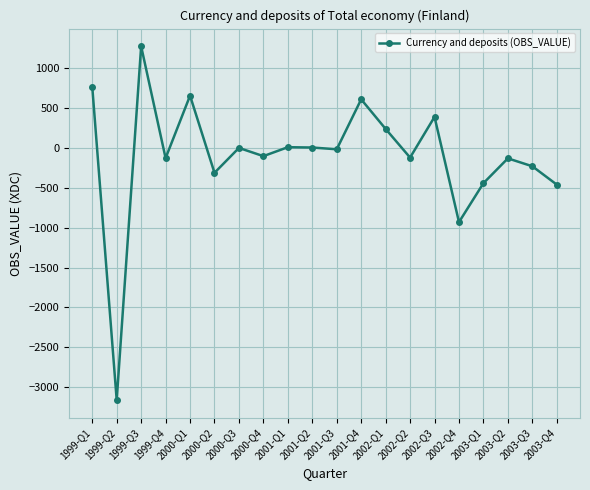

How many interior local valleys (lower than both neighbors) does the data have?

7